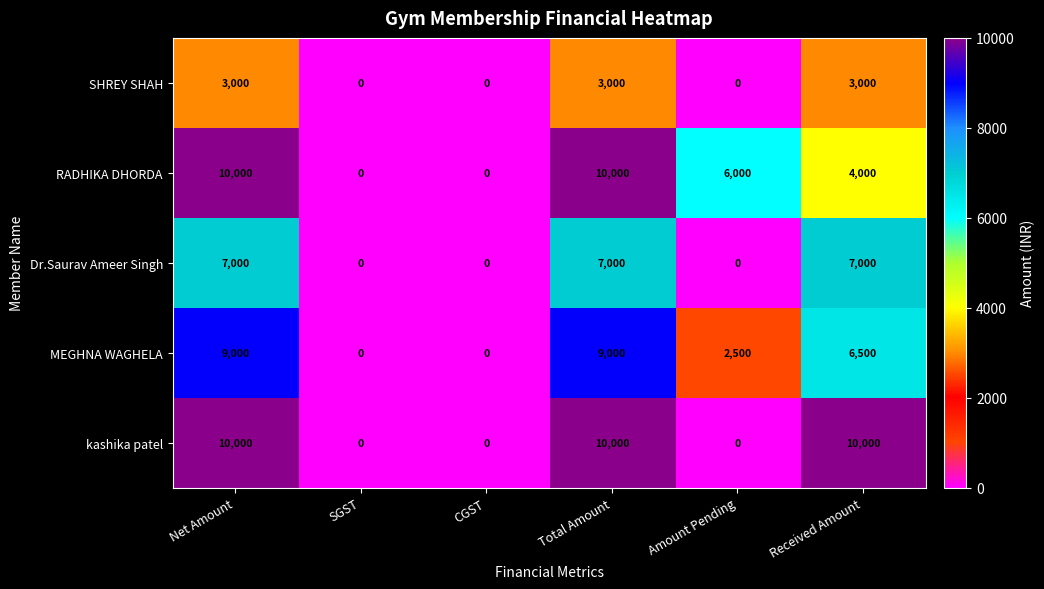

The RADHIKA DHORDA series shows -3760 at CGST. True or false?

False